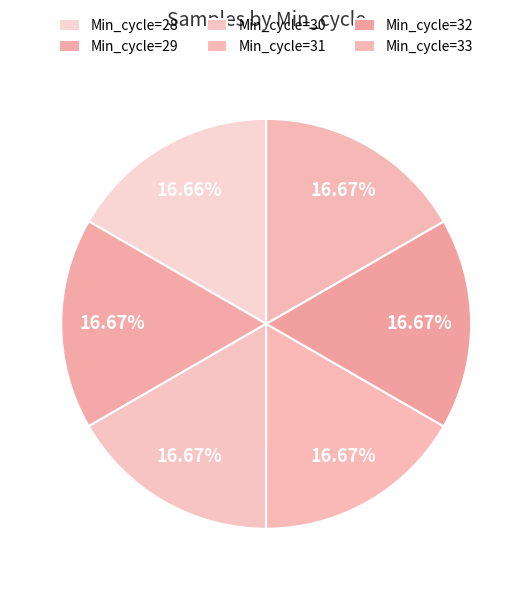

Which category has the smallest portion of the pie?

Min_cycle=28